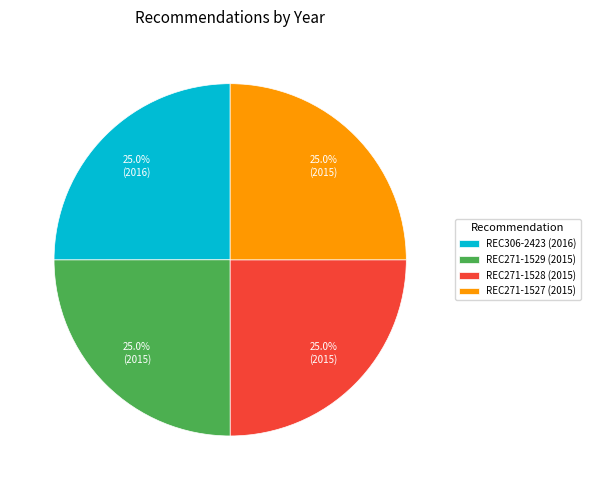

What percentage is NOT represented by REC271-1529 (2015)?

75.0%